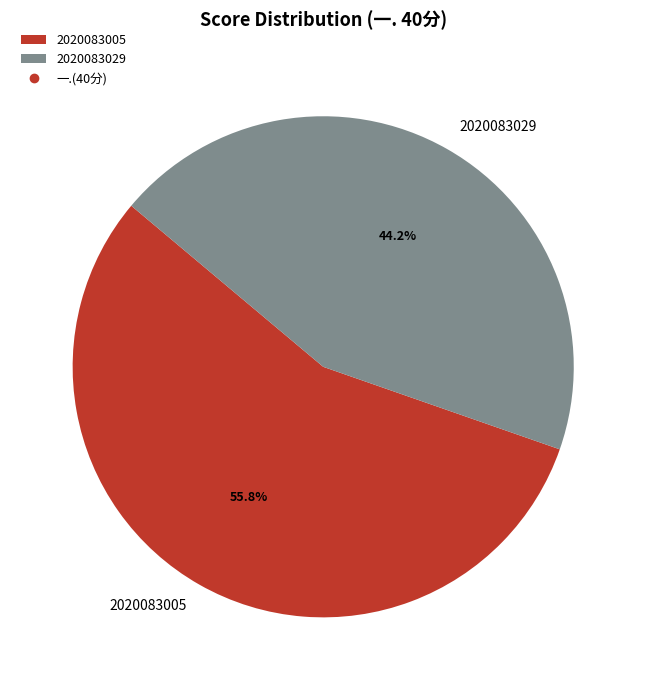

What is the smallest slice in the pie chart?

2020083029